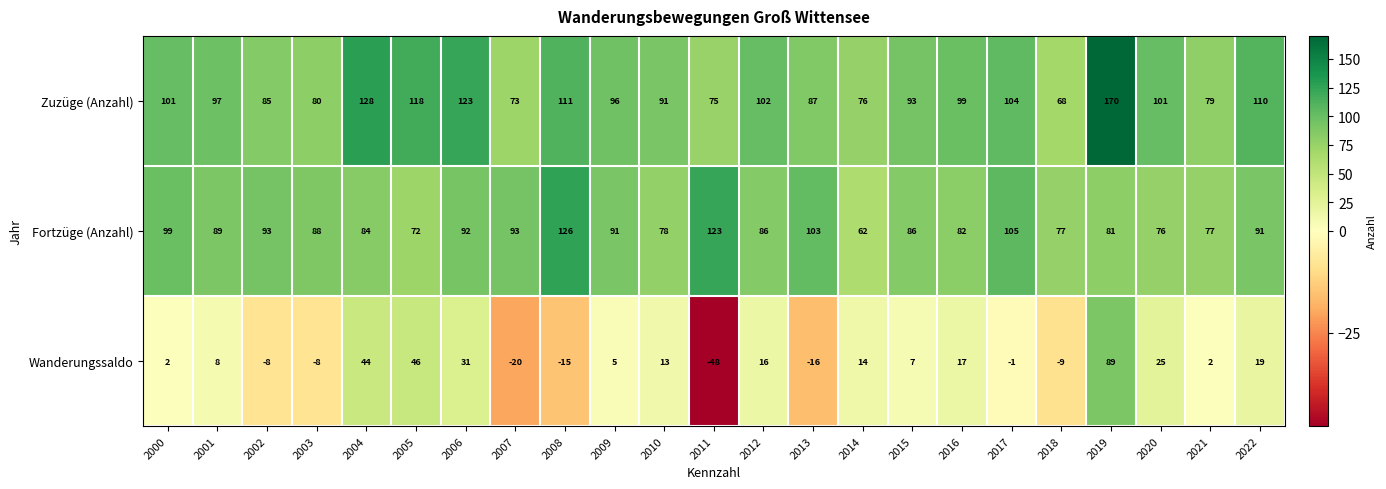

At which category is the sum across all series the highest?

2019